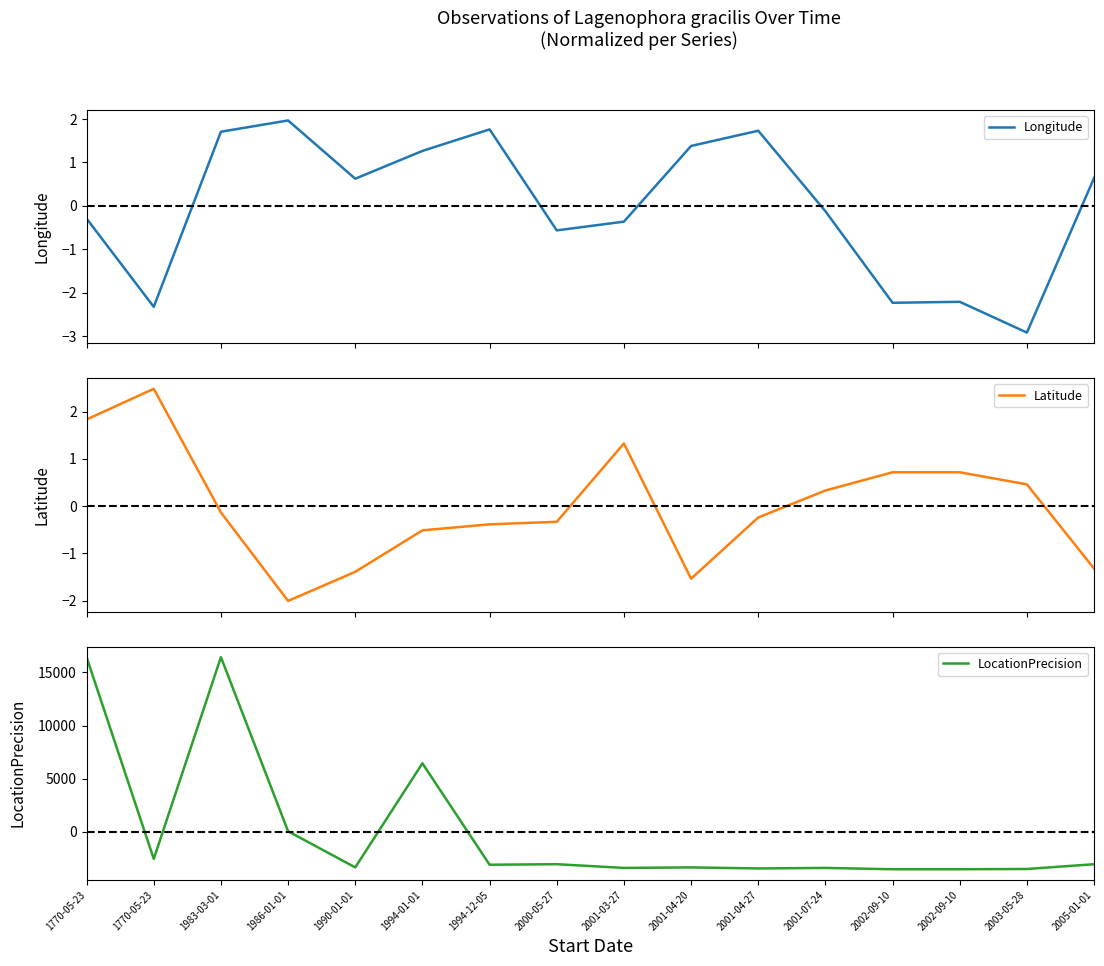

What are all the series names shown in the legend?

Longitude, Latitude, LocationPrecision